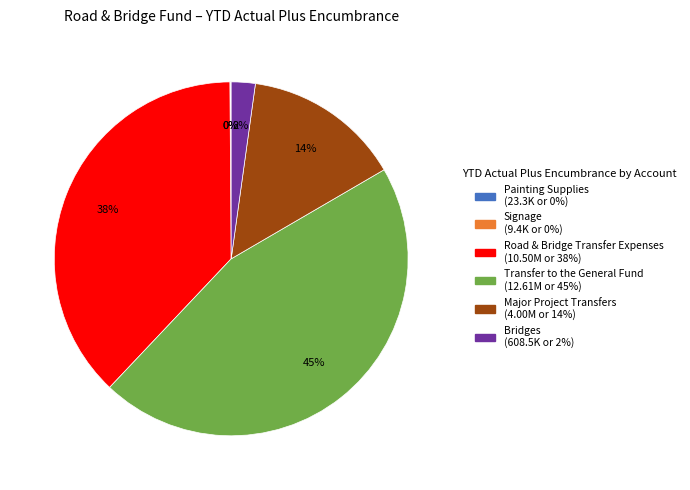

The Road & Bridge Transfer Expenses slice represents 38% of the pie. True or false?

True